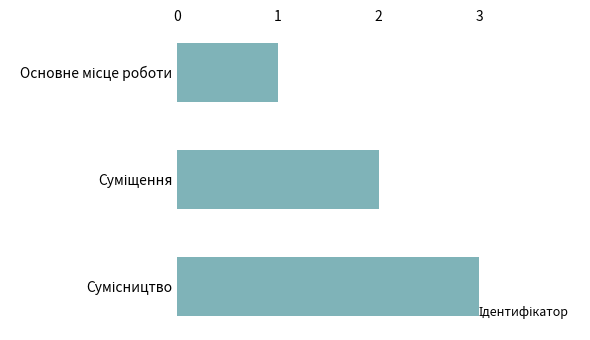

Does the chart contain any negative values?

No